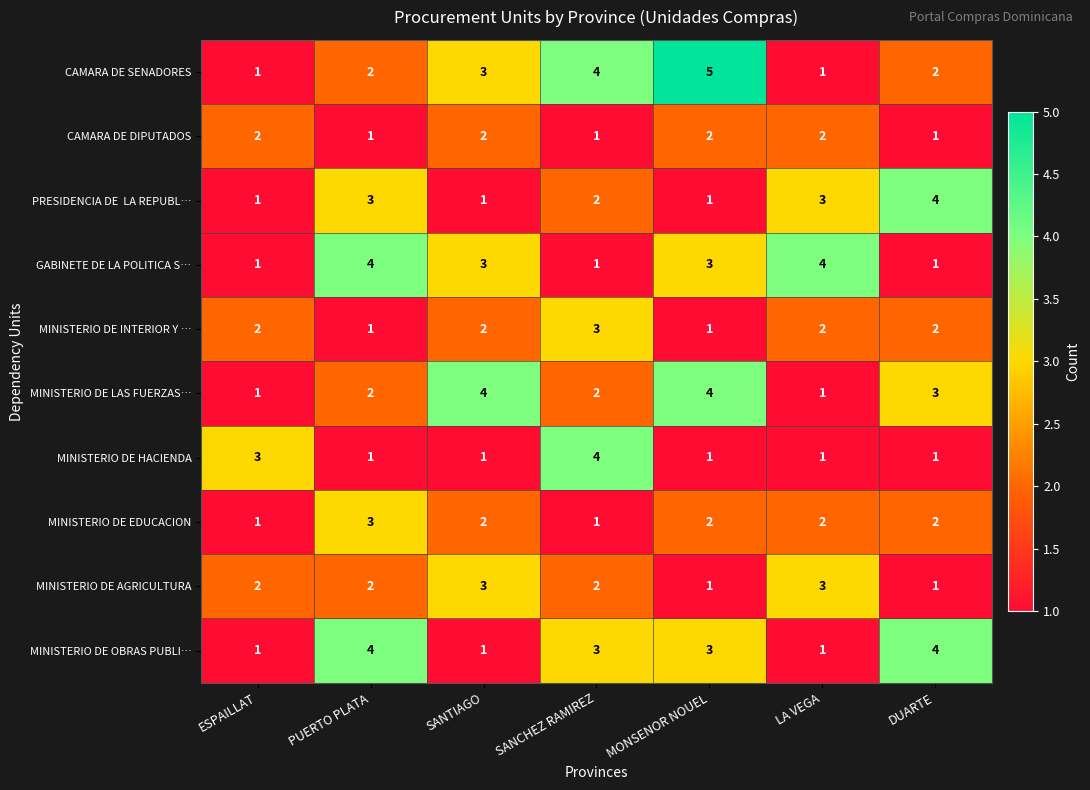

Which series has the largest total across all categories?

CAMARA DE SENADORES